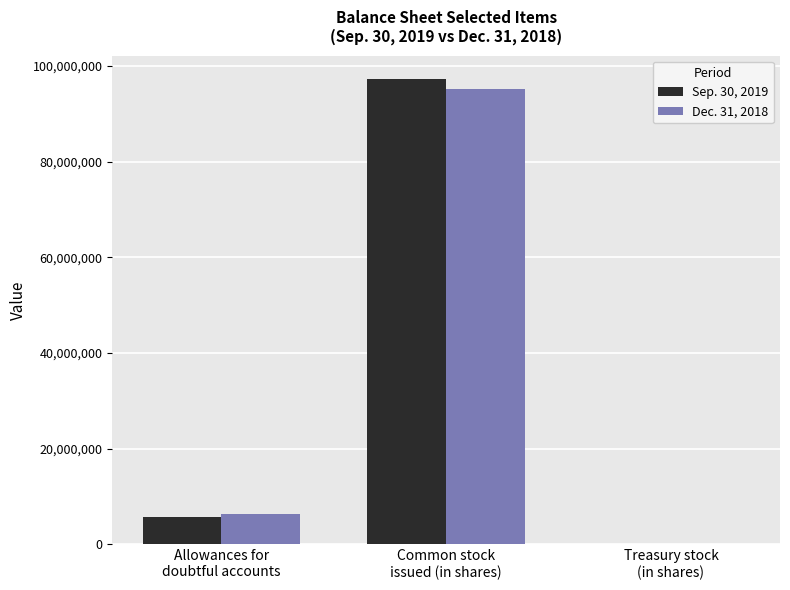

How many series are shown in this chart?

2